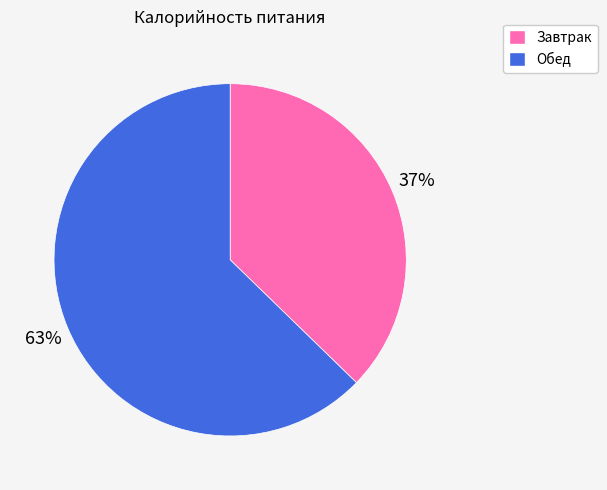

To the nearest percent, what is the combined percentage of Завтрак and Обед?

100%